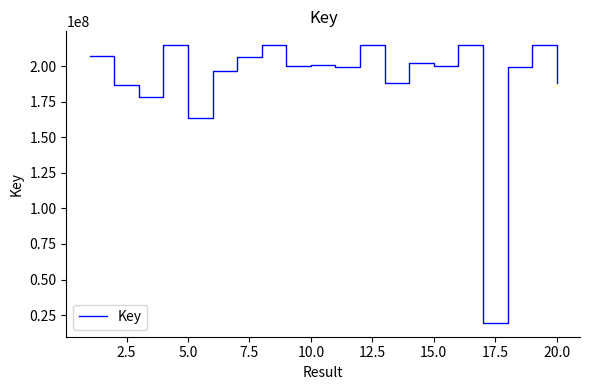

What is the maximum value shown in the chart?

214608477